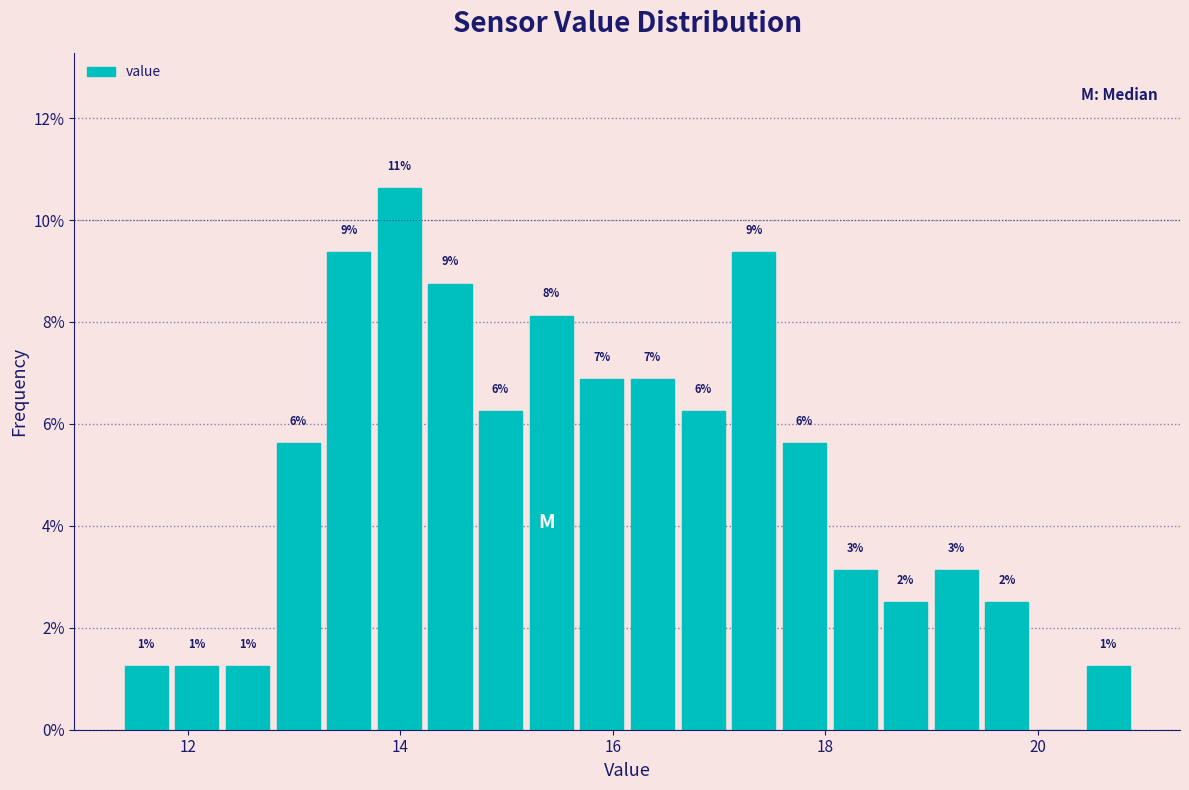

Read against the x-axis, roughly where is the centre of the tallest bar?

14.0